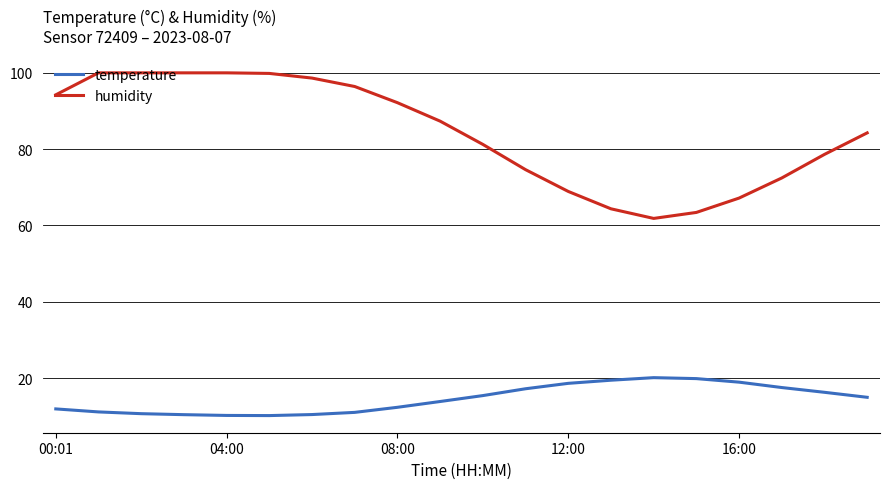

True or false: temperature and humidity intersect in this chart.

False